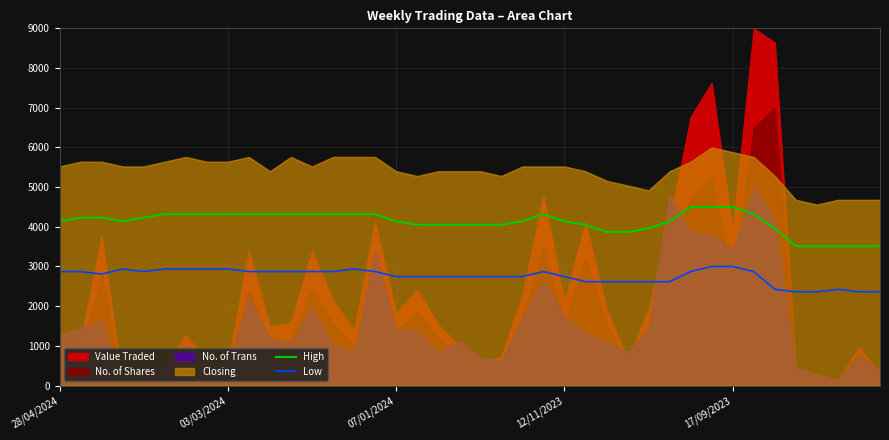

What is the value of the High point at the 5th from the left?

4230.0